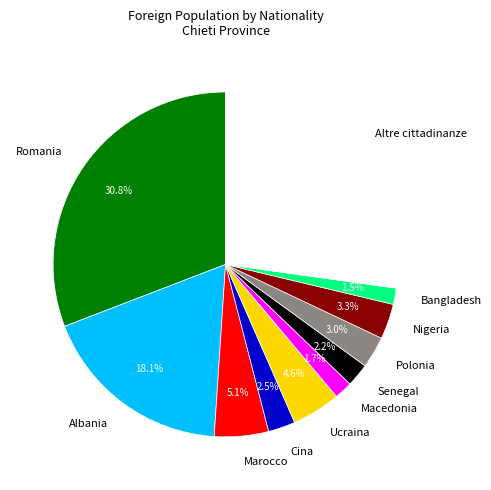

Which slice is the largest?

Romania